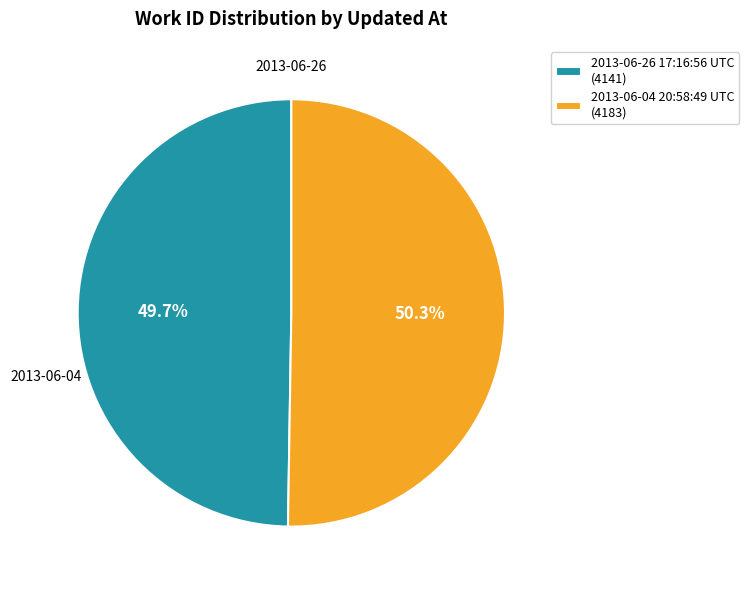

To the nearest percent, what is the average slice percentage?

50%